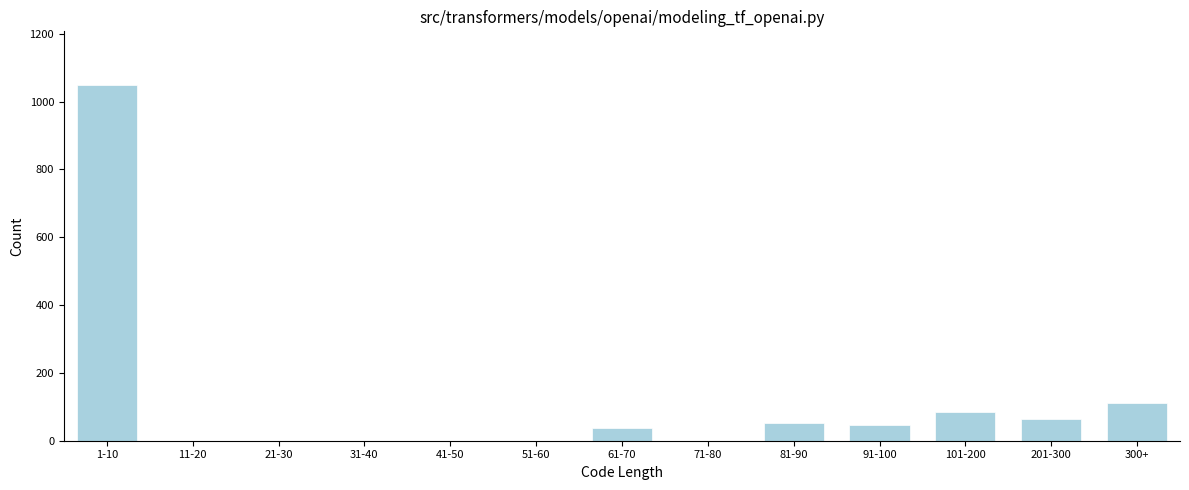

Reading left to right, extract all data points from this chart.

1-10=1050	11-20=0	21-30=0	31-40=0	41-50=0	51-60=0	61-70=38	71-80=0	81-90=52	91-100=45	101-200=85	201-300=65	300+=110